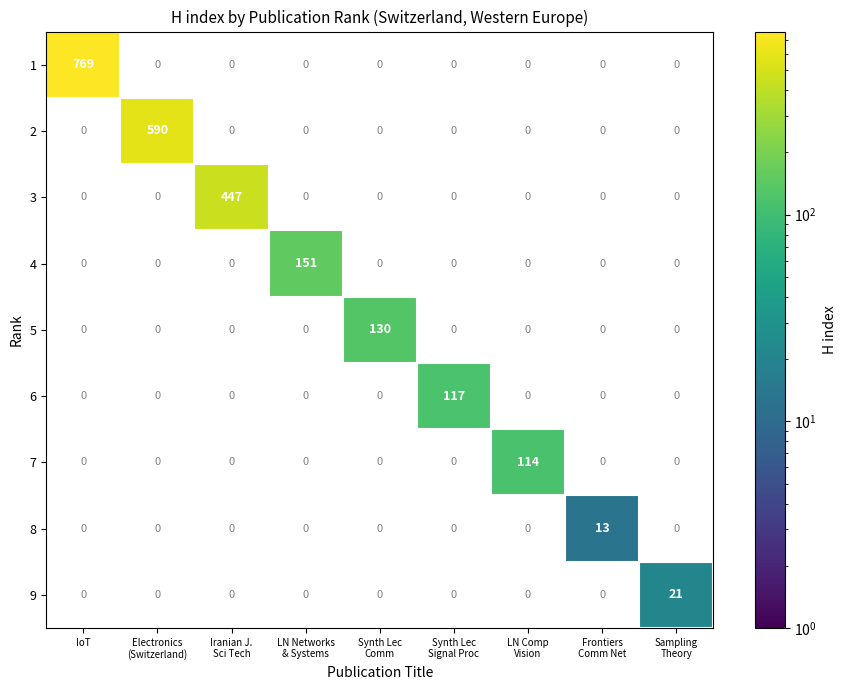

What is the greatest value displayed?

769